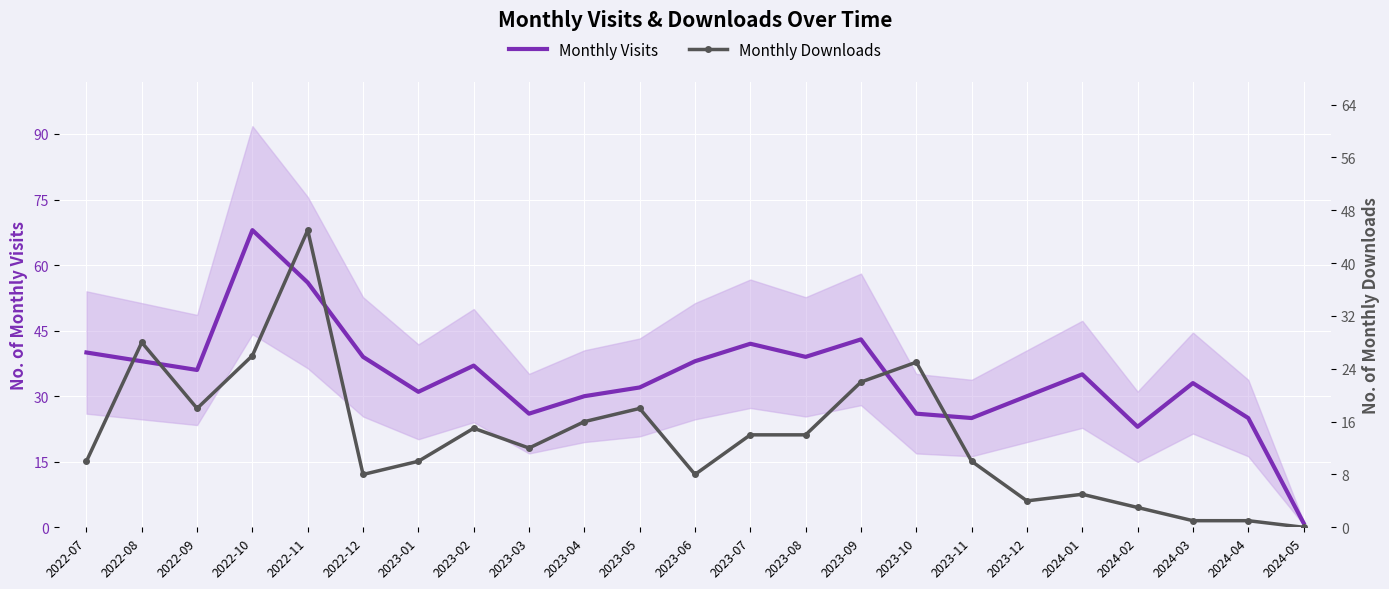

Is this an area chart (filled region under the line)?

No